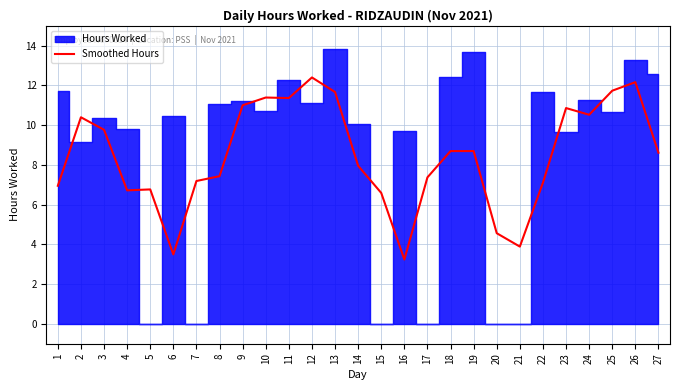

True or false: there are more than 1 points higher than both neighbors.

True